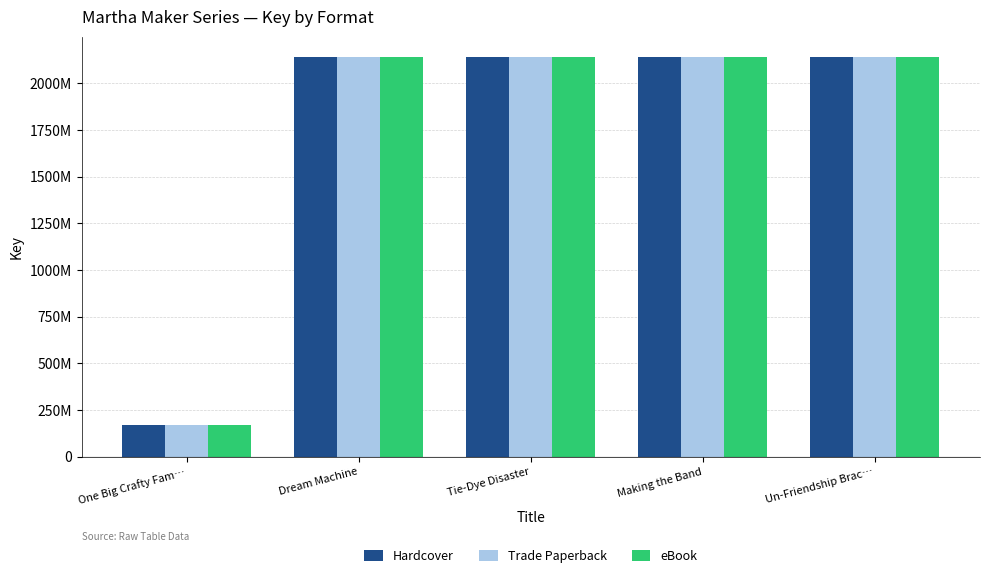

At which category is the sum across all series the highest?

Dream Machine